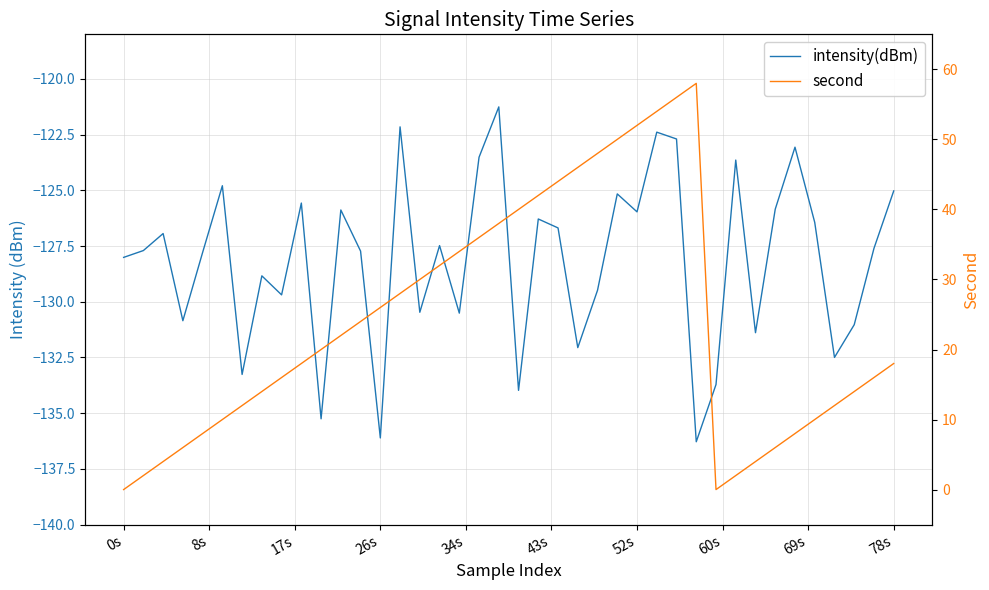

What is the sum of all second values?

960.0